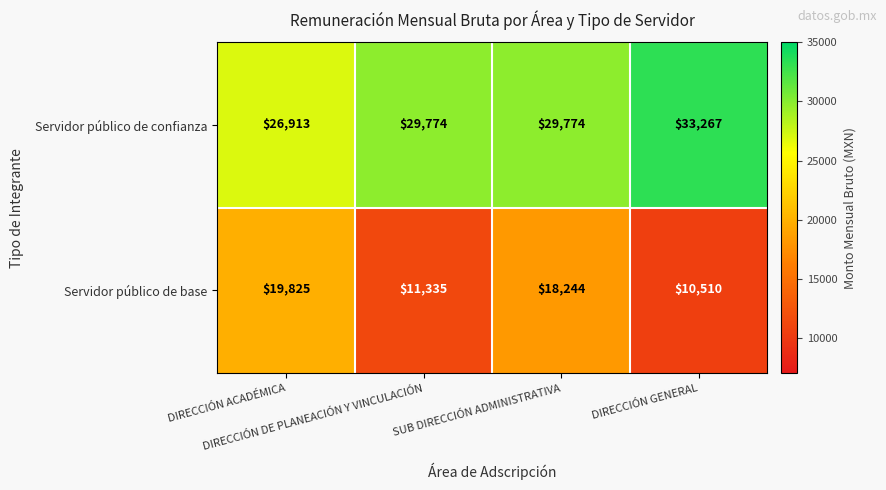

Which series has the largest total across all categories?

Servidor público de confianza